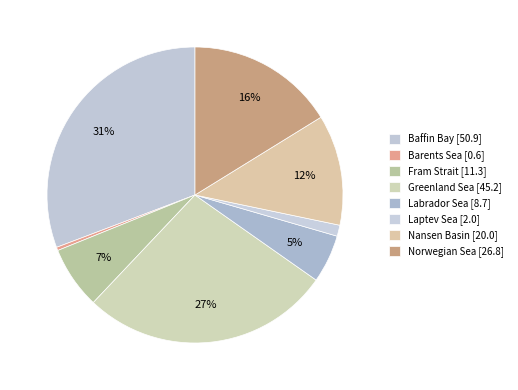

How many slices are in this pie chart?

8